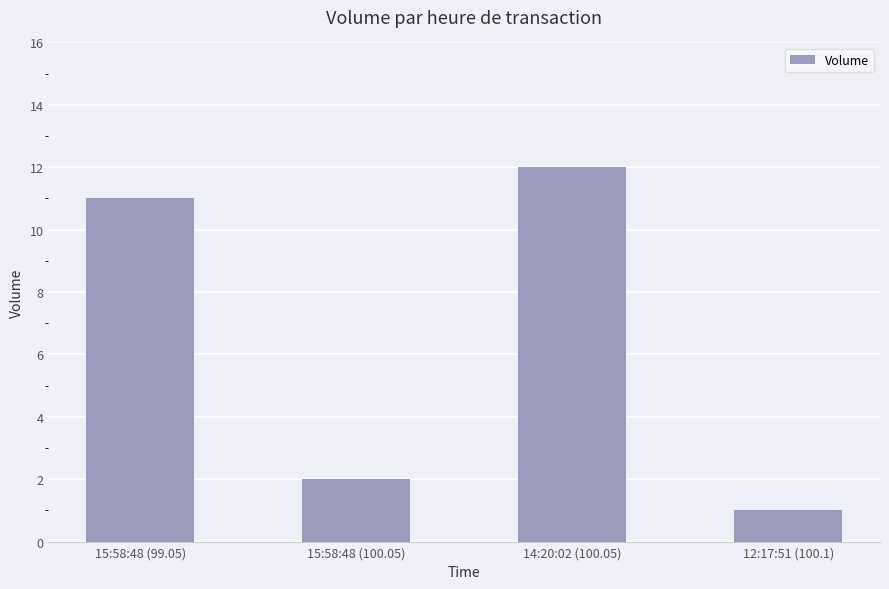

Approximately how many times larger is the value at 15:58:48 (99.05) compared to 14:20:02 (100.05)?

0.9